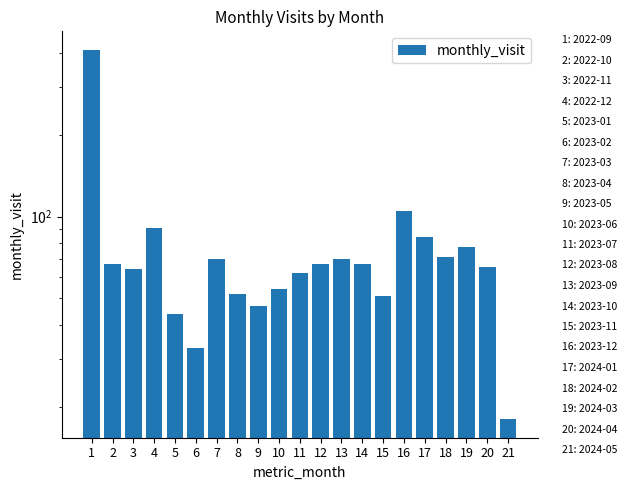

What is the sum of all values?

1669